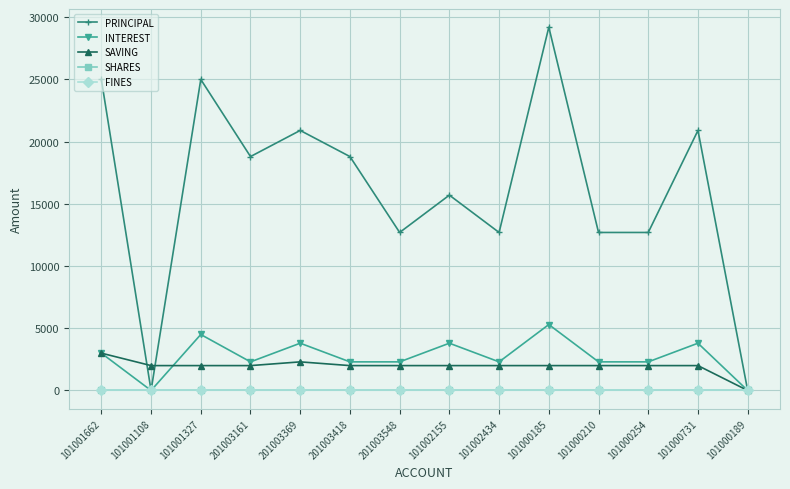

Is it true that SAVING equals 558 at 101000210?

False